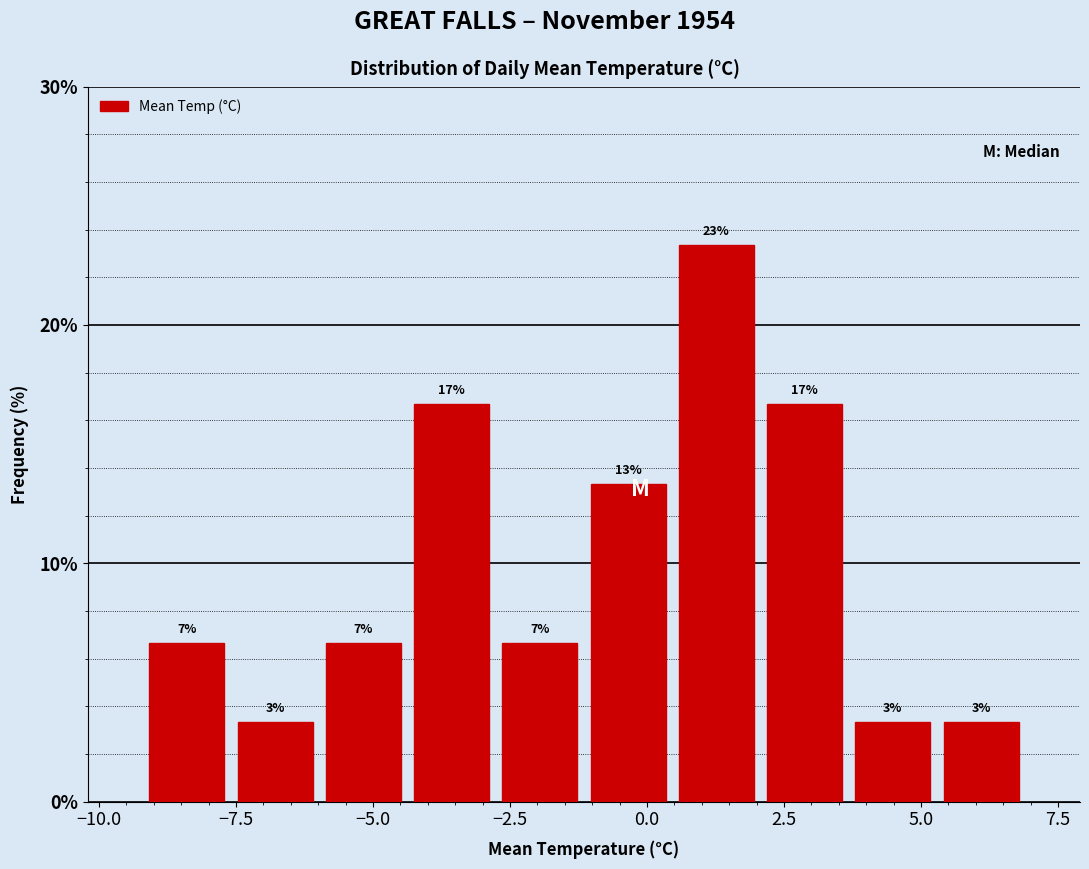

Read against the x-axis, roughly where is the centre of the tallest bar?

1.5